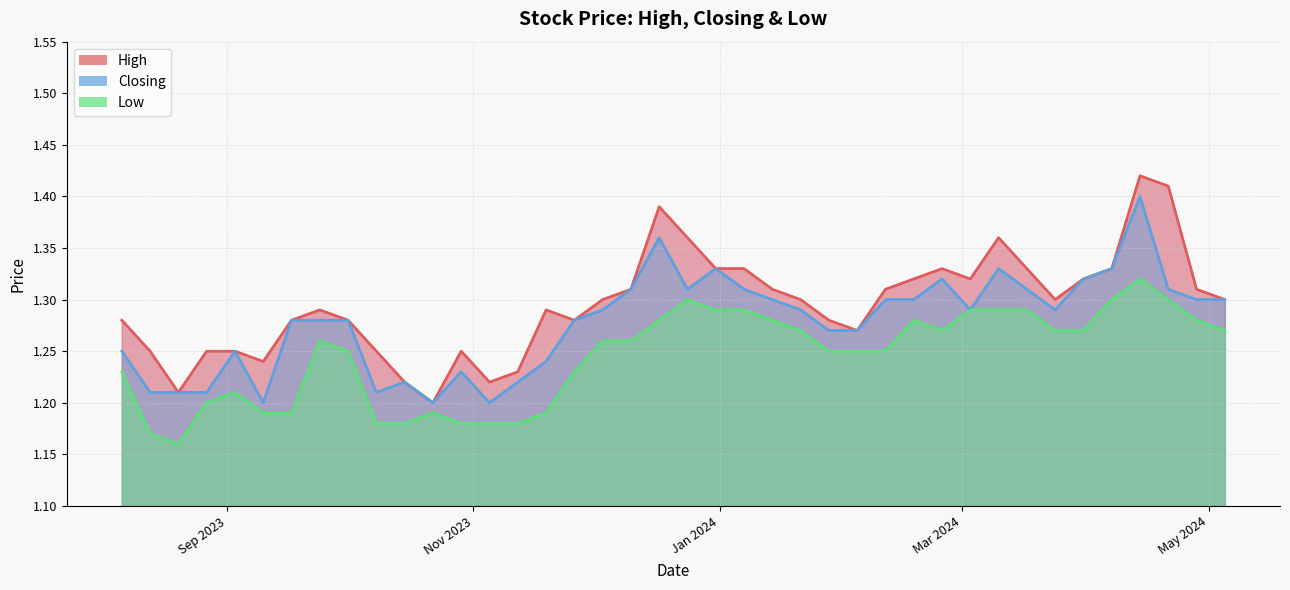

Between 25 and 20, which is larger?

20